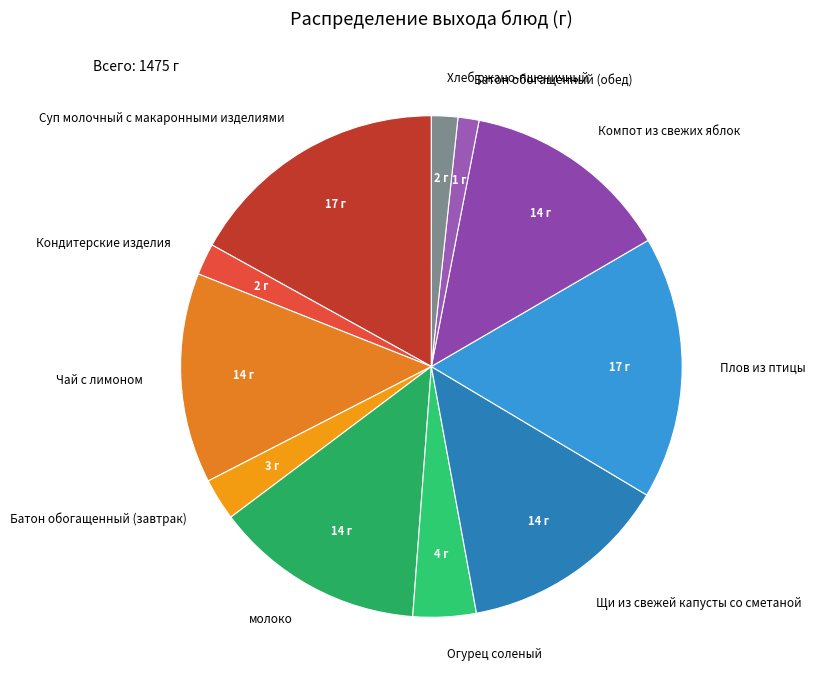

Combined, do Батон обогащенный (обед) and Плов из птицы account for over 50%?

No